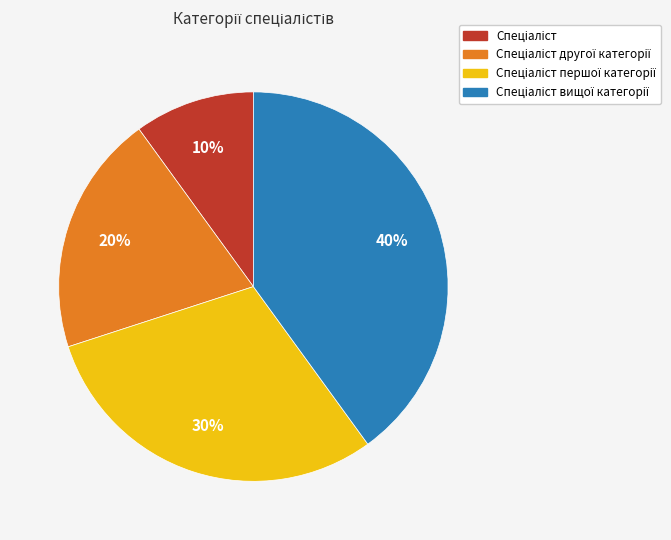

To the nearest percent, what is the average slice percentage?

25%